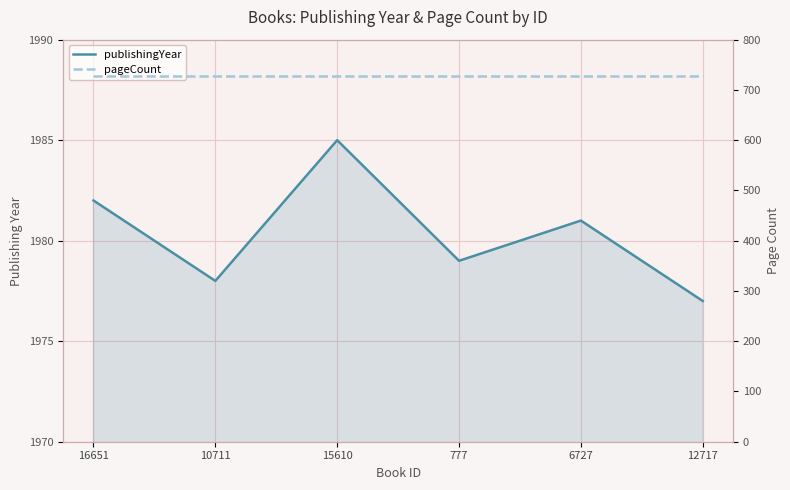

Reading right to left, list all the values displayed in this chart.

publishingYear: 1977	1981	1979	1985	1978	1982
pageCount: 728	728	728	728	728	728